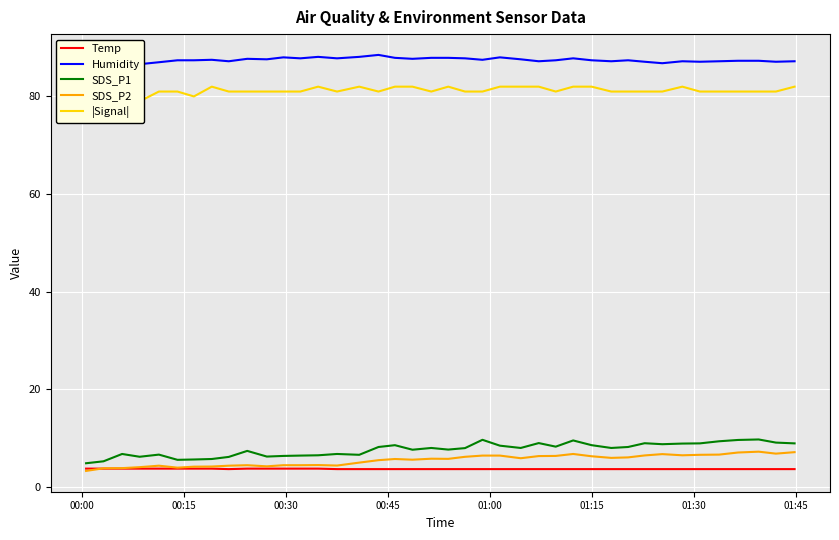

True or false: Humidity and Temp cross at least once.

False